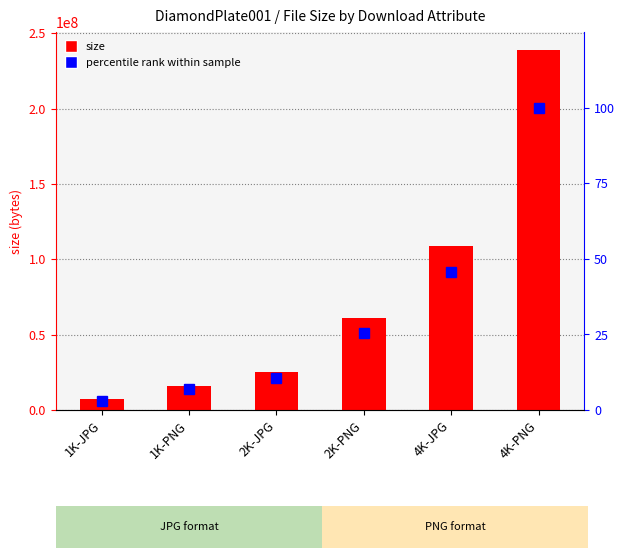

At which label is percentile rank closest to 51?

4K-JPG